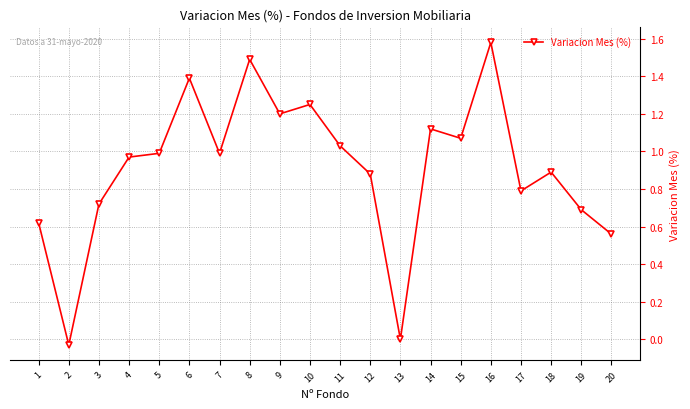

At which category does the chart reach its minimum across all series?

2